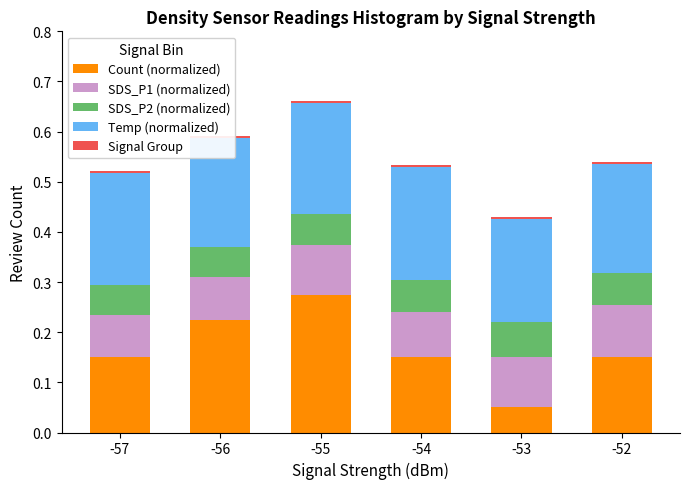

What is the value of the Count (normalized) bar at the 5th from the left?

0.1